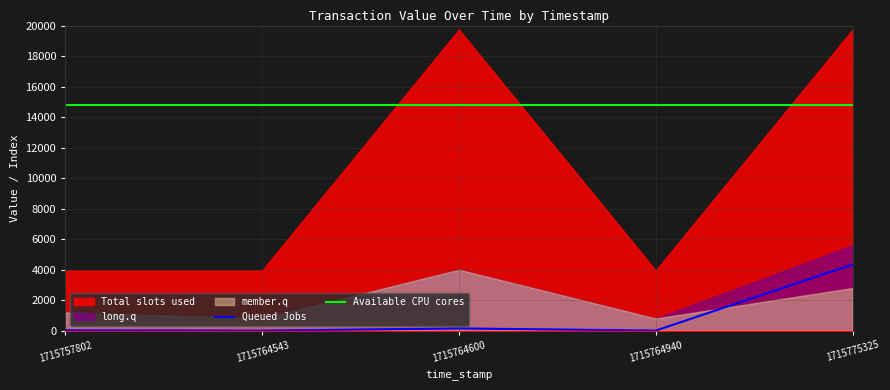

True or false: Available CPU cores has a value of 14803.8 at 1715764543.

True